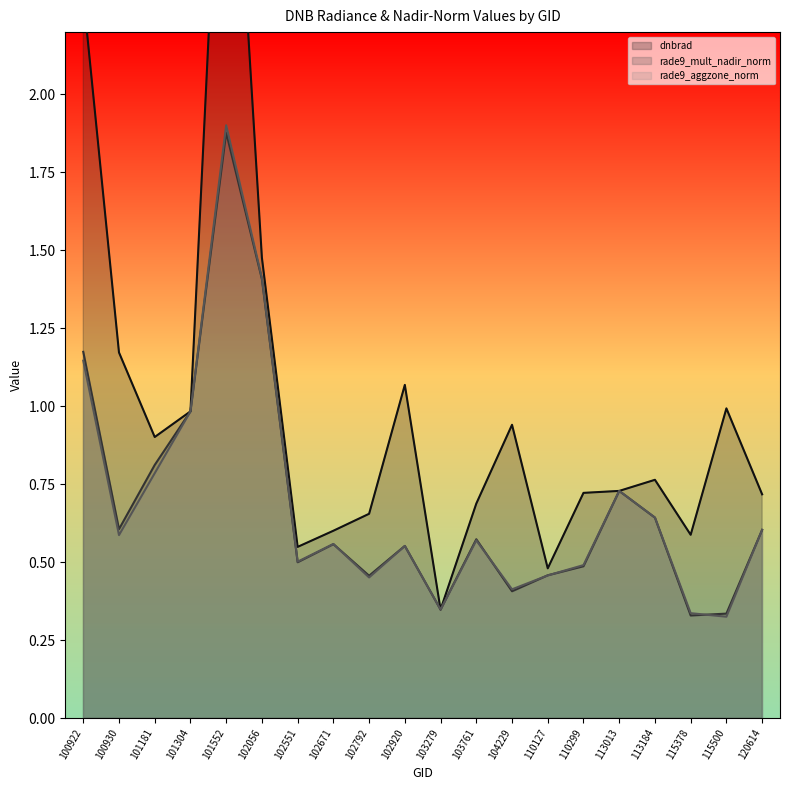

What is the value of the dnbrad point at the 8th from the left?

0.6